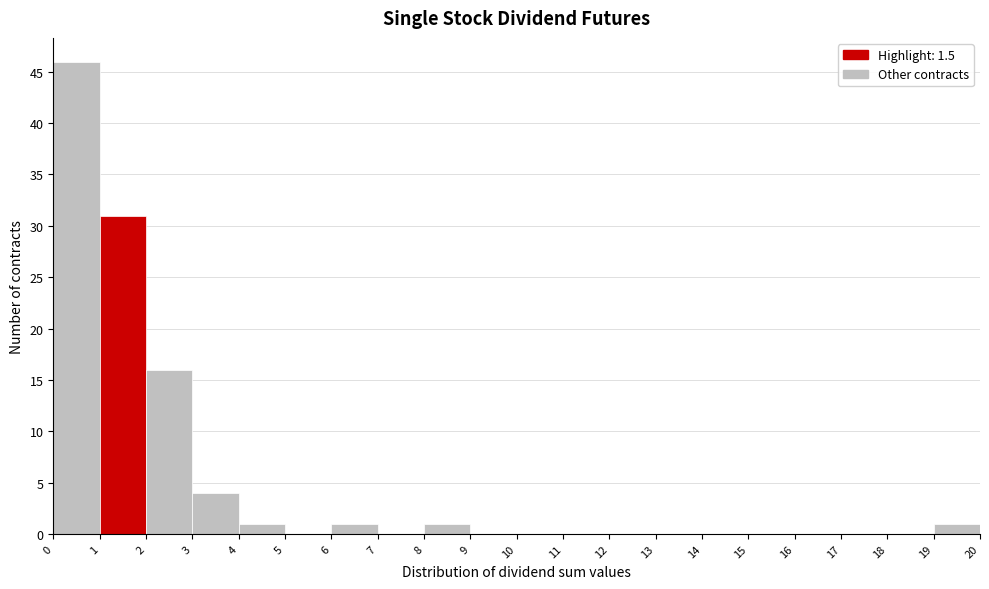

Which range on the x-axis has the tallest bar?

0 to 1